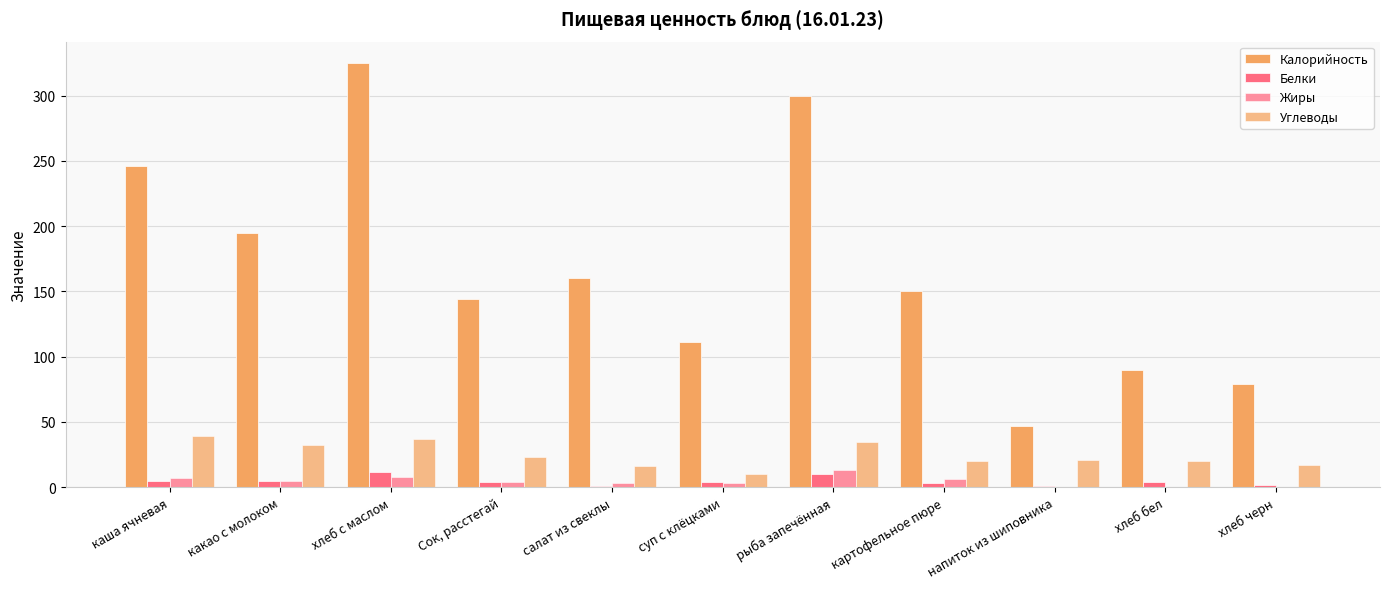

What is the spread (max minus min) of values at хлеб черн?

79